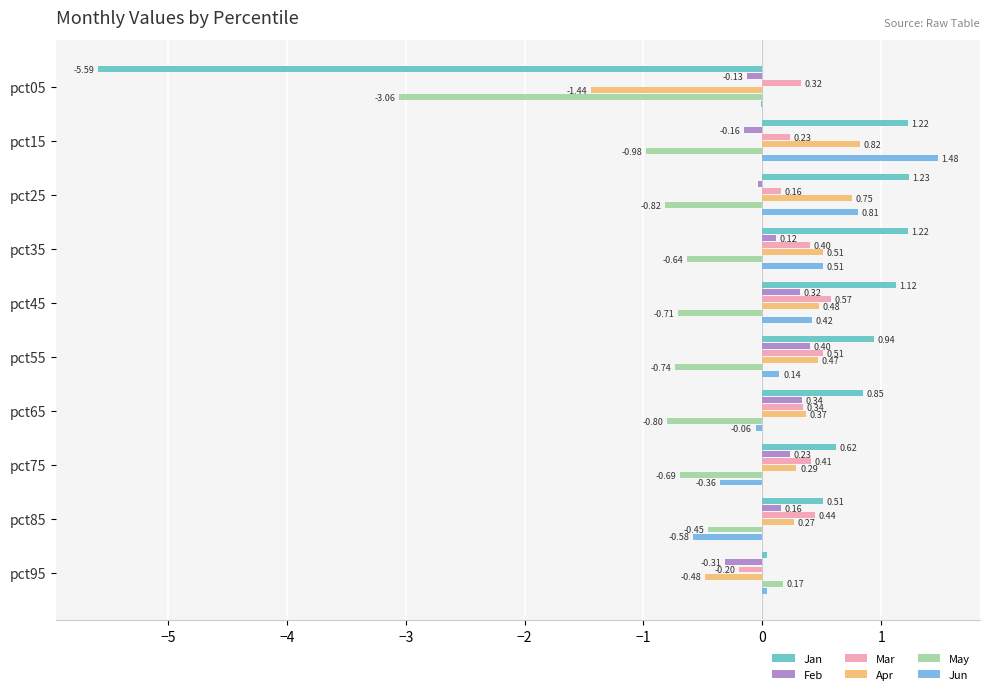

How many values in Jan are above zero?

9